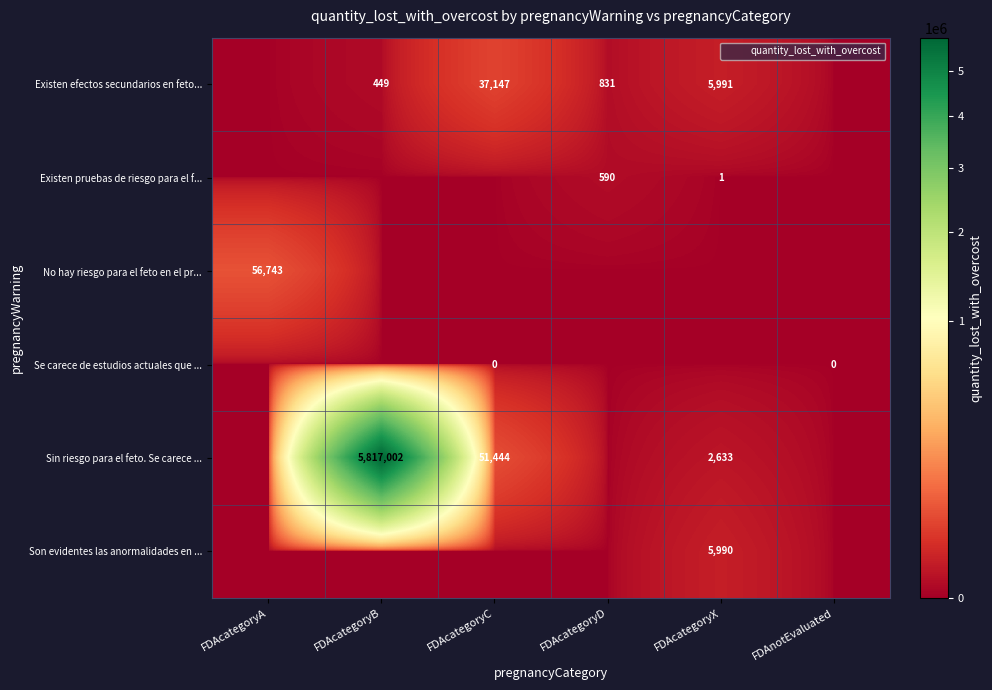

Which series has the largest total across all categories?

Sin riesgo para el feto. Se carece ...